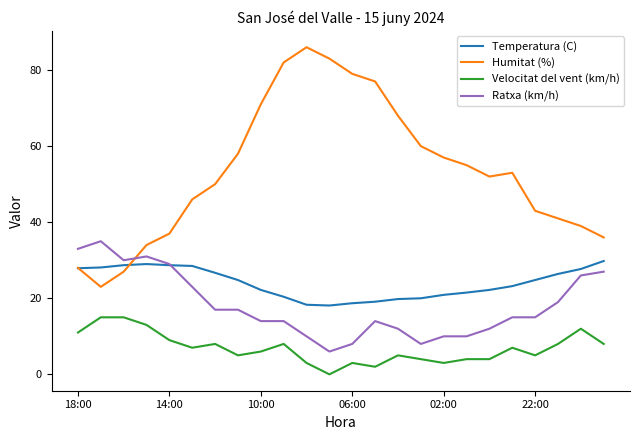

Which series has the largest range (max minus min)?

Humitat (%)